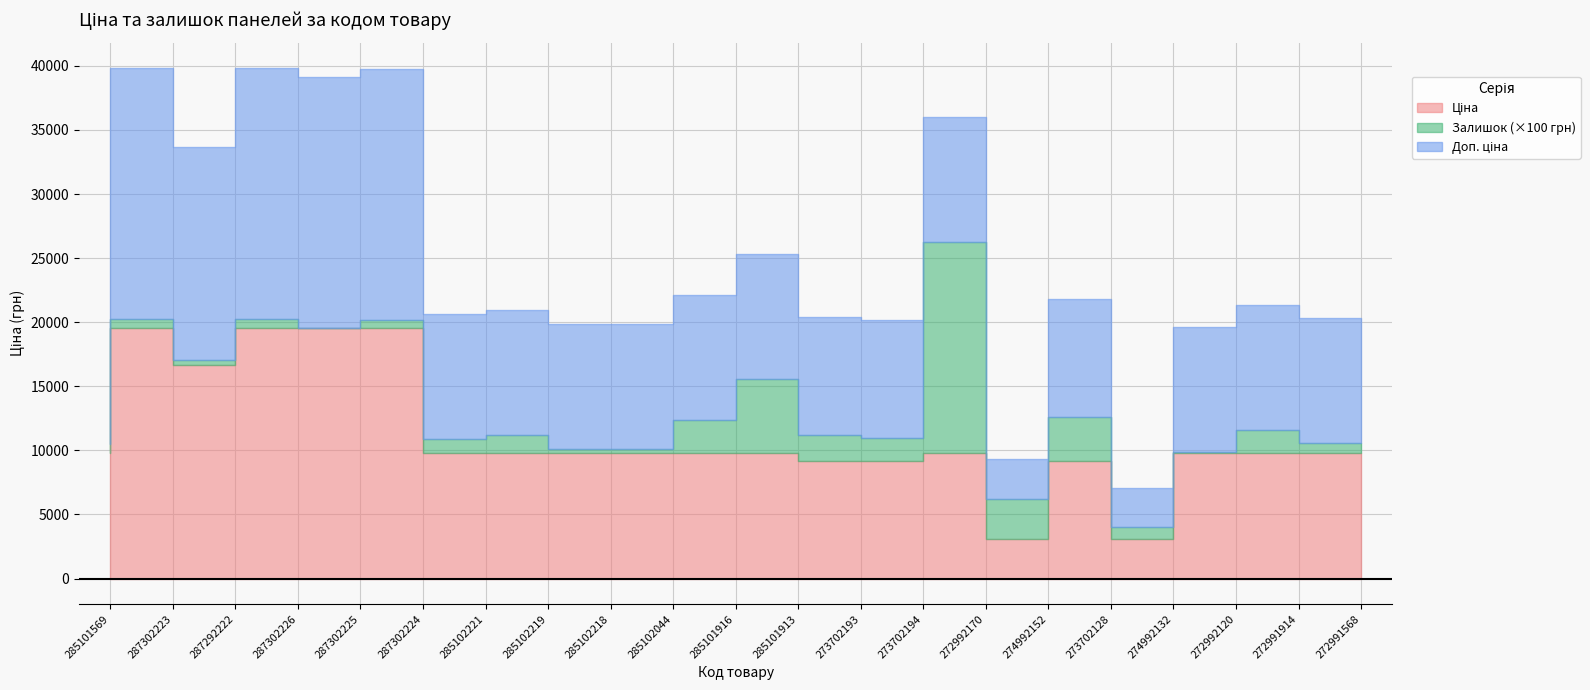

What is the difference between the highest and lowest values at 272991568?

9767.5